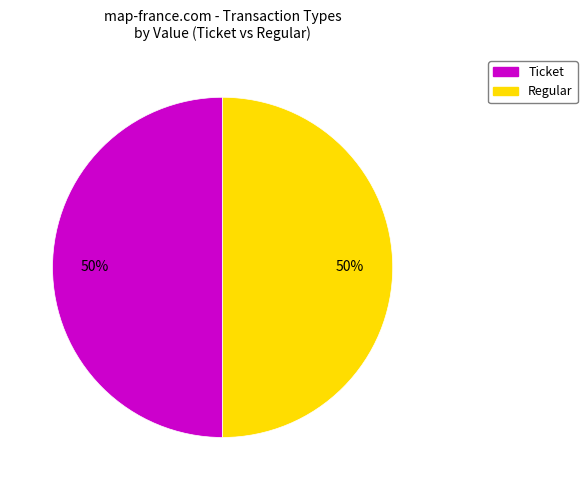

To the nearest percent, what is the combined percentage of Ticket and Regular?

100%